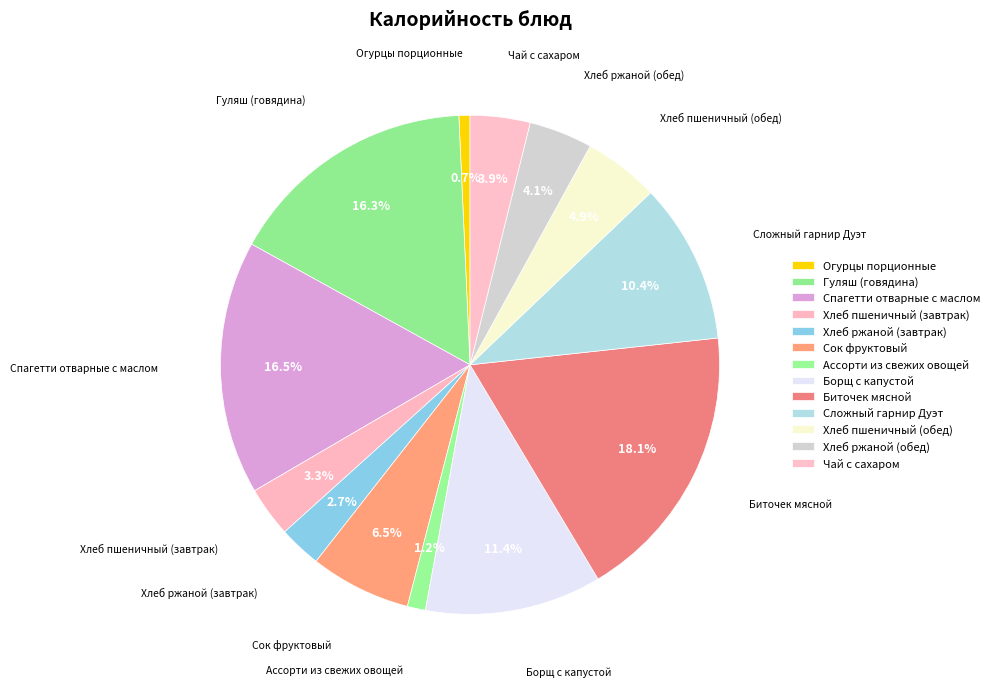

Rank the categories by value from lowest to highest.

Огурцы порционные, Ассорти из свежих овощей, Хлеб ржаной (завтрак), Хлеб пшеничный (завтрак), Чай с сахаром, Хлеб ржаной (обед), Хлеб пшеничный (обед), Сок фруктовый, Сложный гарнир Дуэт, Борщ с капустой, Гуляш (говядина), Спагетти отварные с маслом, Биточек мясной